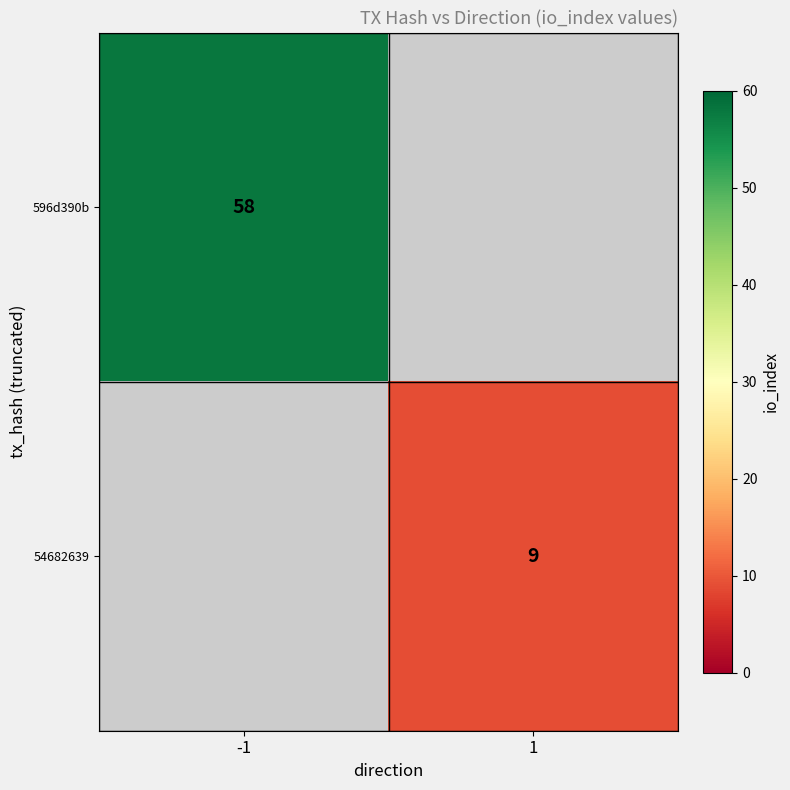

The value of 54682639 at 1 is 16. True or false?

False